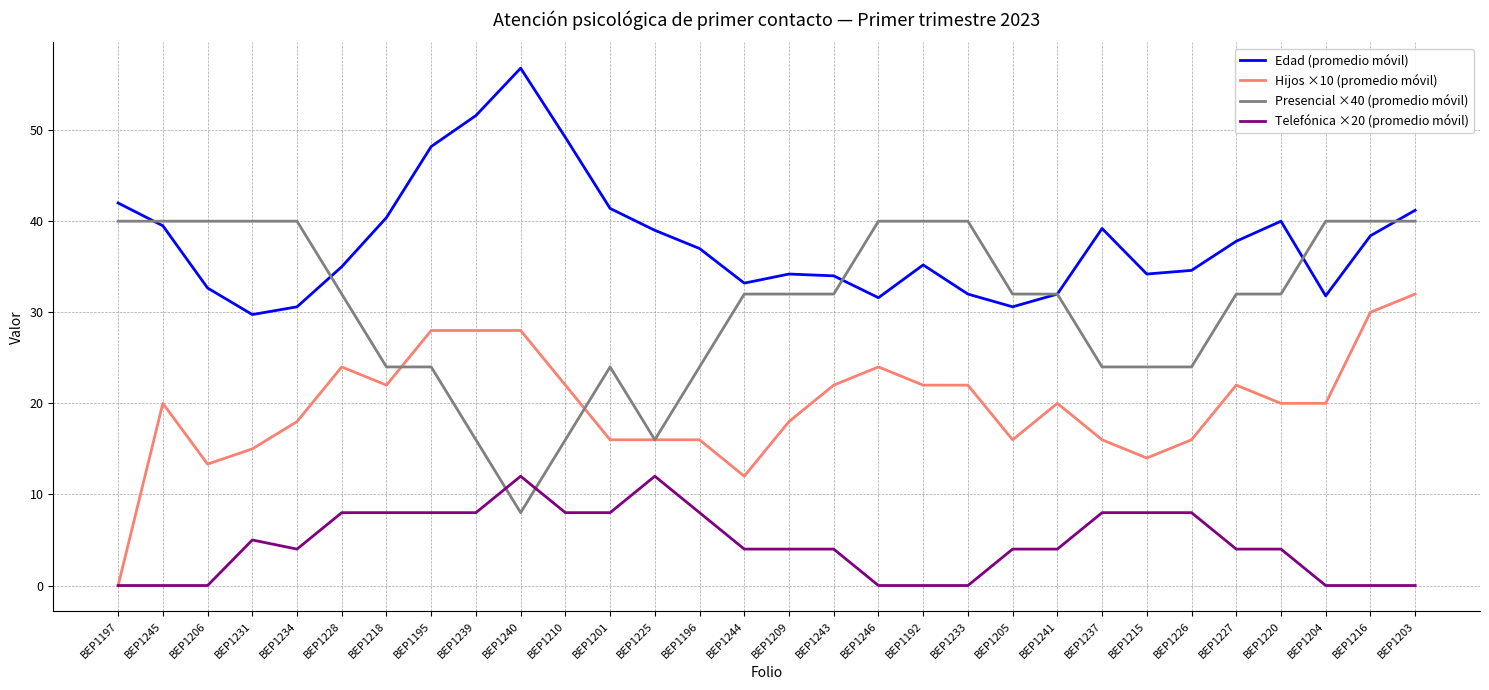

What is the maximum value shown in the chart?

56.8